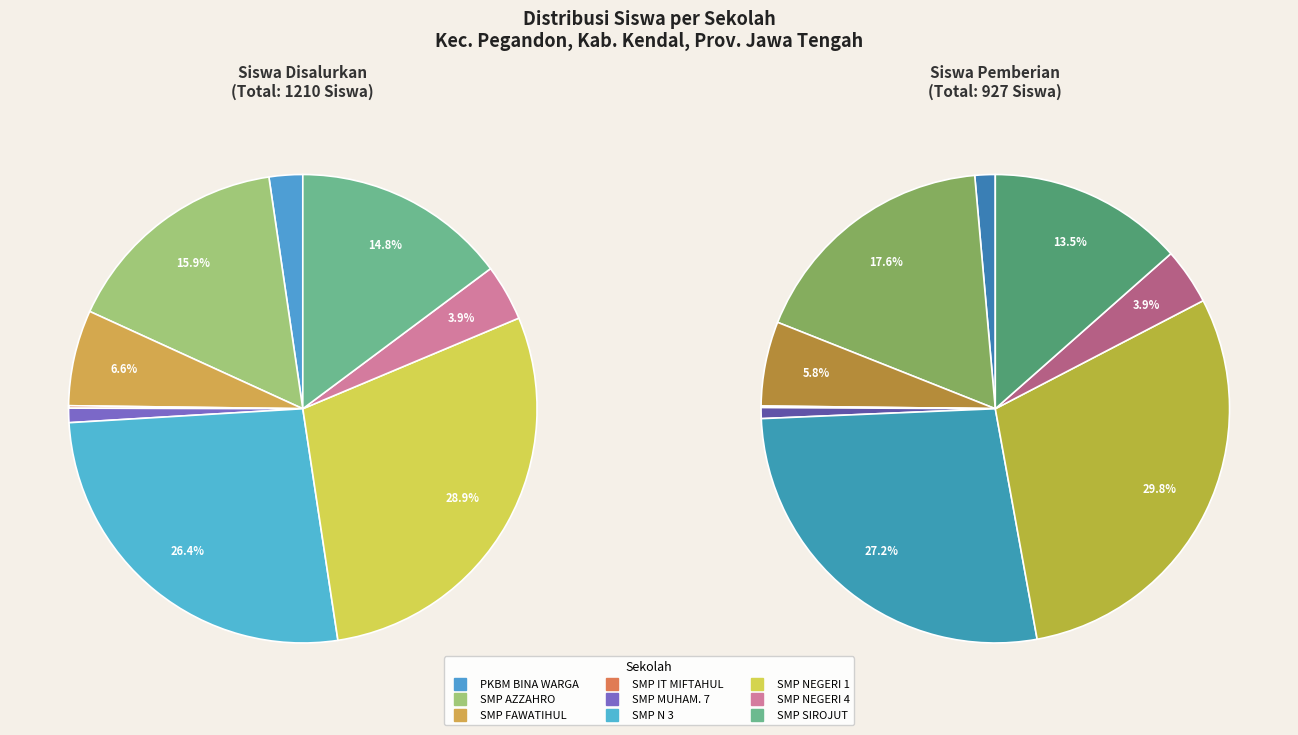

True or false: SMP IT MIFTAHUL HUDA accounts for 13% of the total.

False